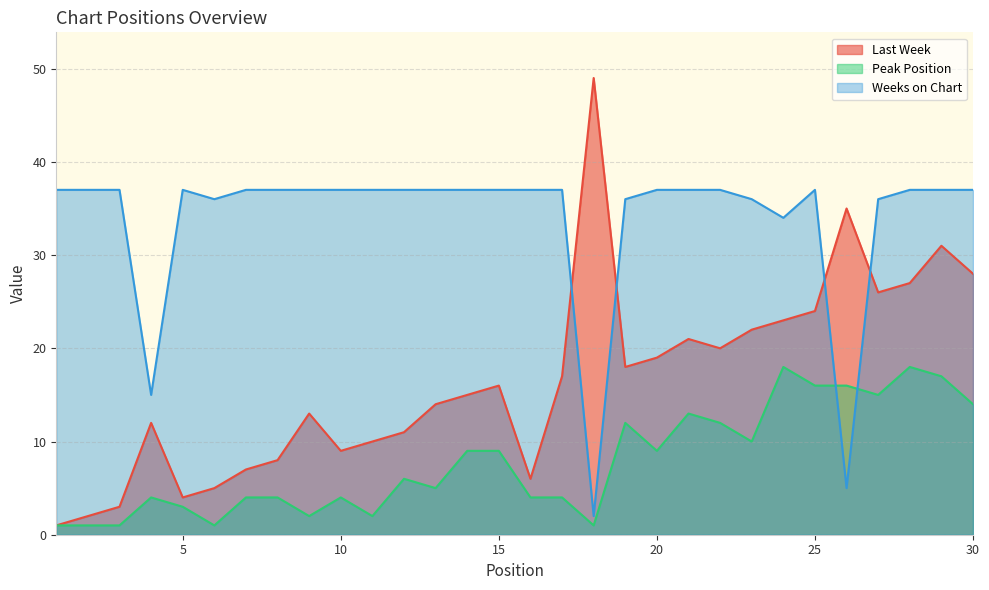

At which category is the sum across all series the highest?

29